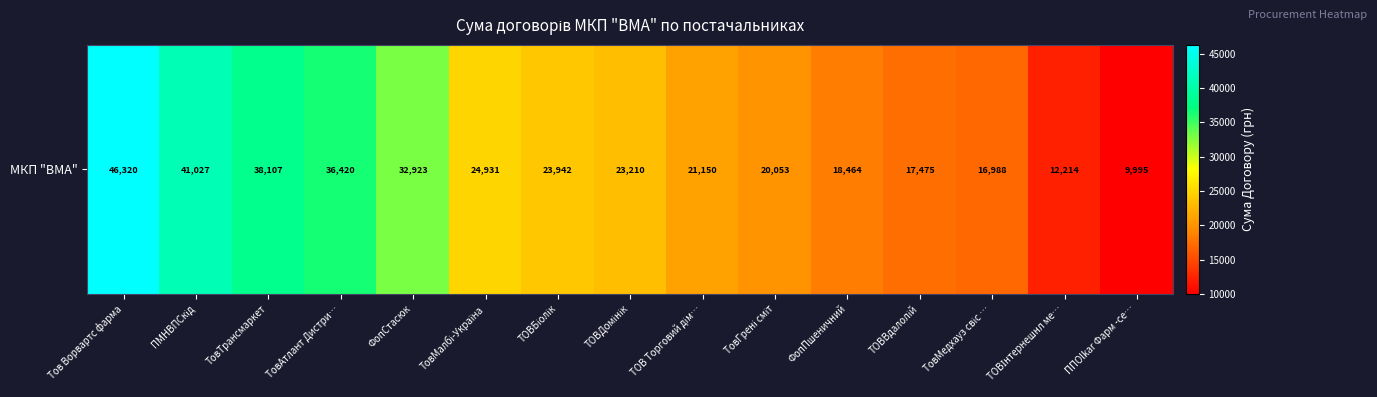

The value at Тов Ворвартс фарма is 46319.9. True or false?

True